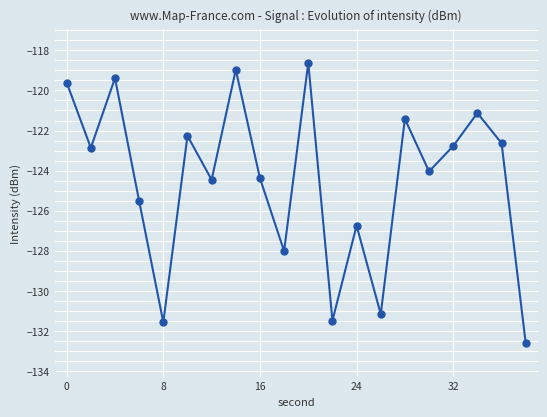

What is the value of the 8th point from the left?

-119.0